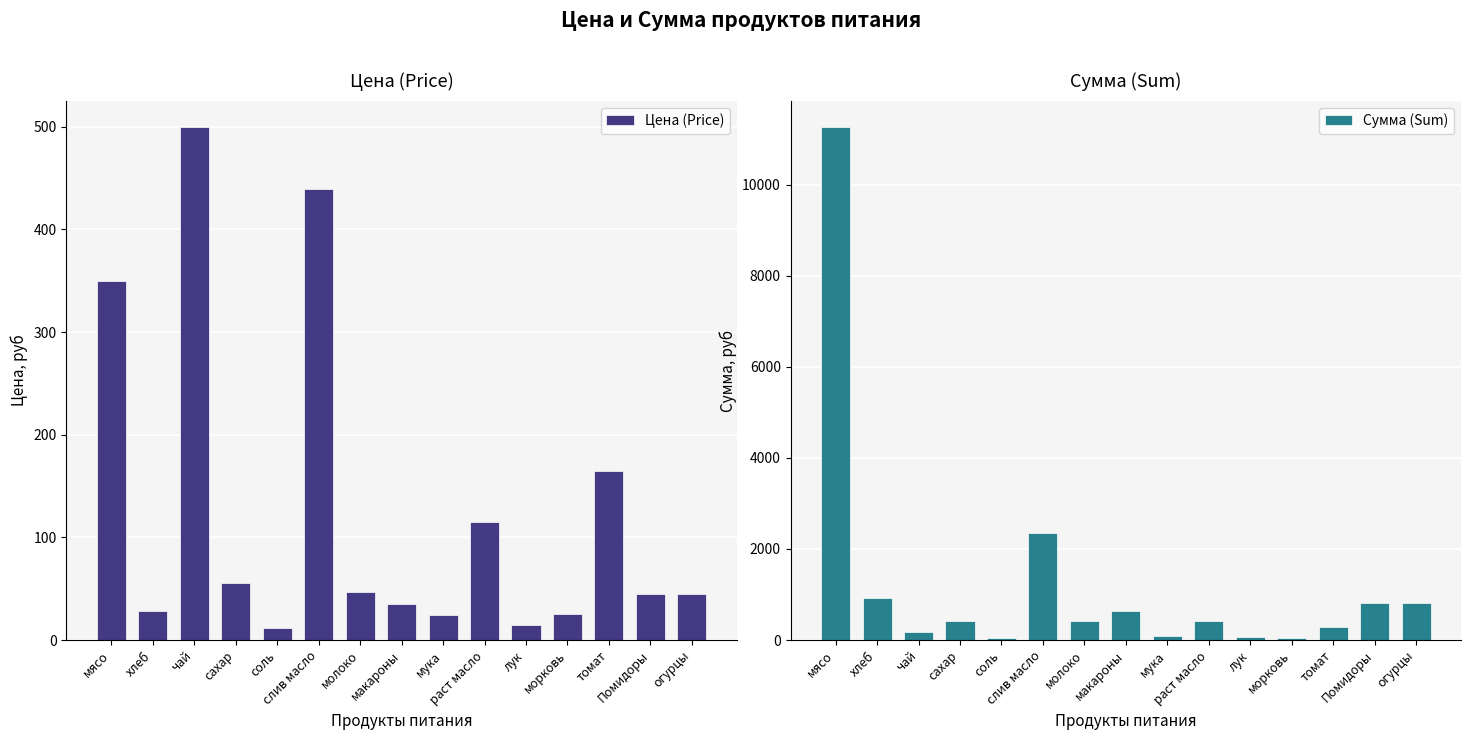

The value of Цена (Price) at слив масло is 438.9. True or false?

True